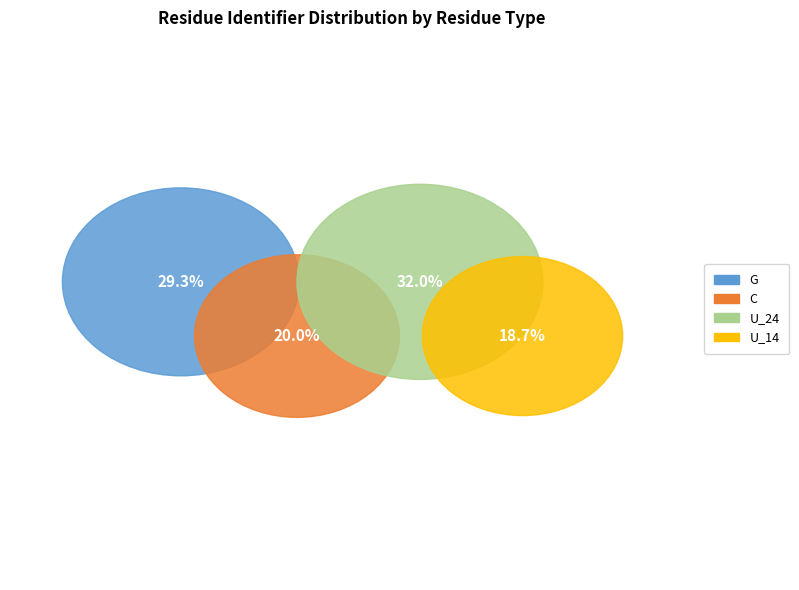

Rank the categories by value from lowest to highest.

U_14, C, G, U_24